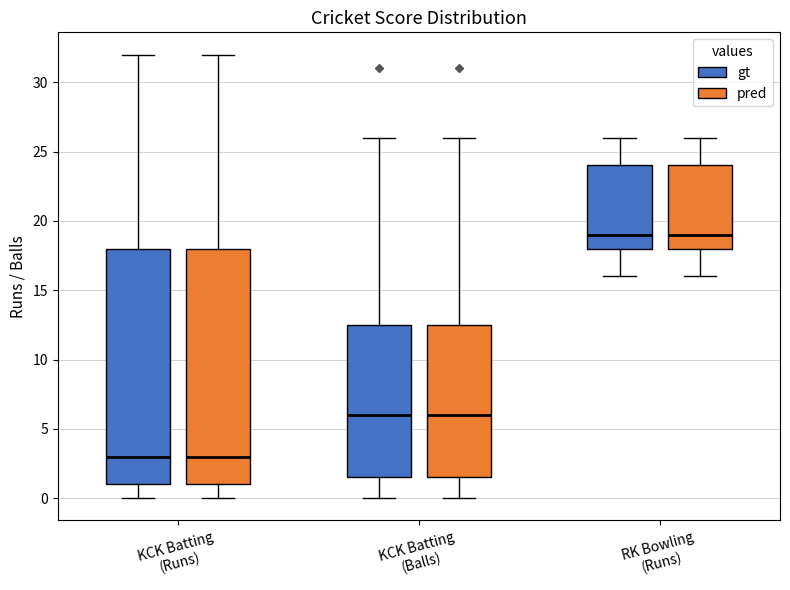

Where does the upper whisker of the box for KCK Batting (Balls) (pred) end on the y-axis? The values are not printed on the chart, so give them approximately, as read against the axis.

26.0